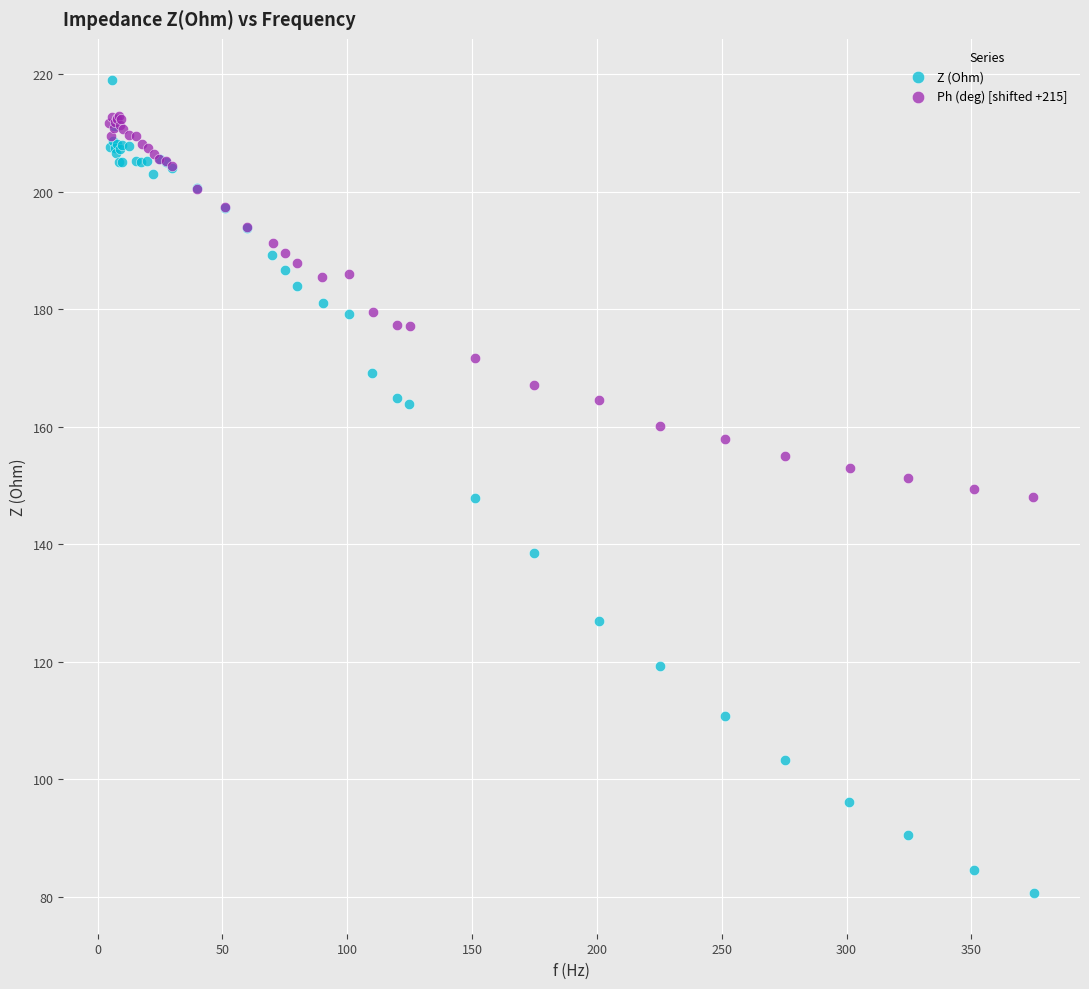

Which series has the widest spread of Y values?

Z (Ohm)